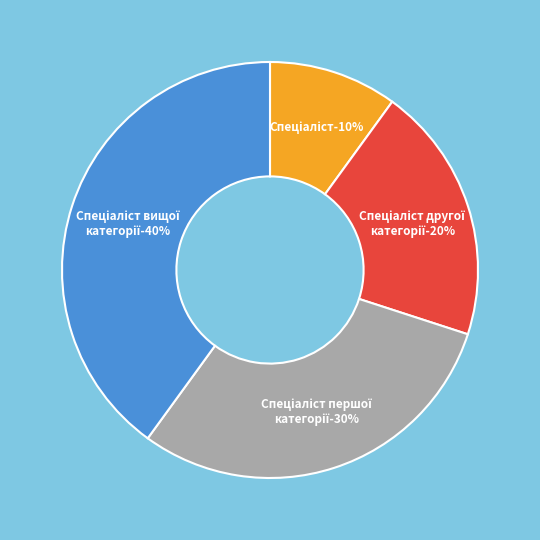

To the nearest percent, what is the combined percentage of Спеціаліст and Спеціаліст першої категорії?

40%